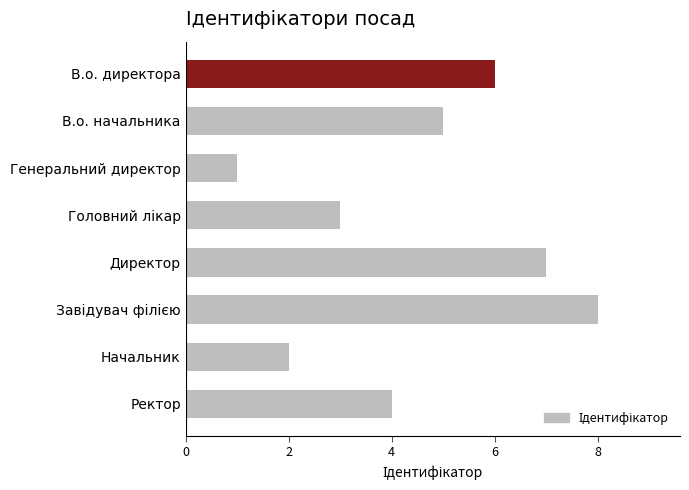

The chart shows a value of 7 at Директор. True or false?

True